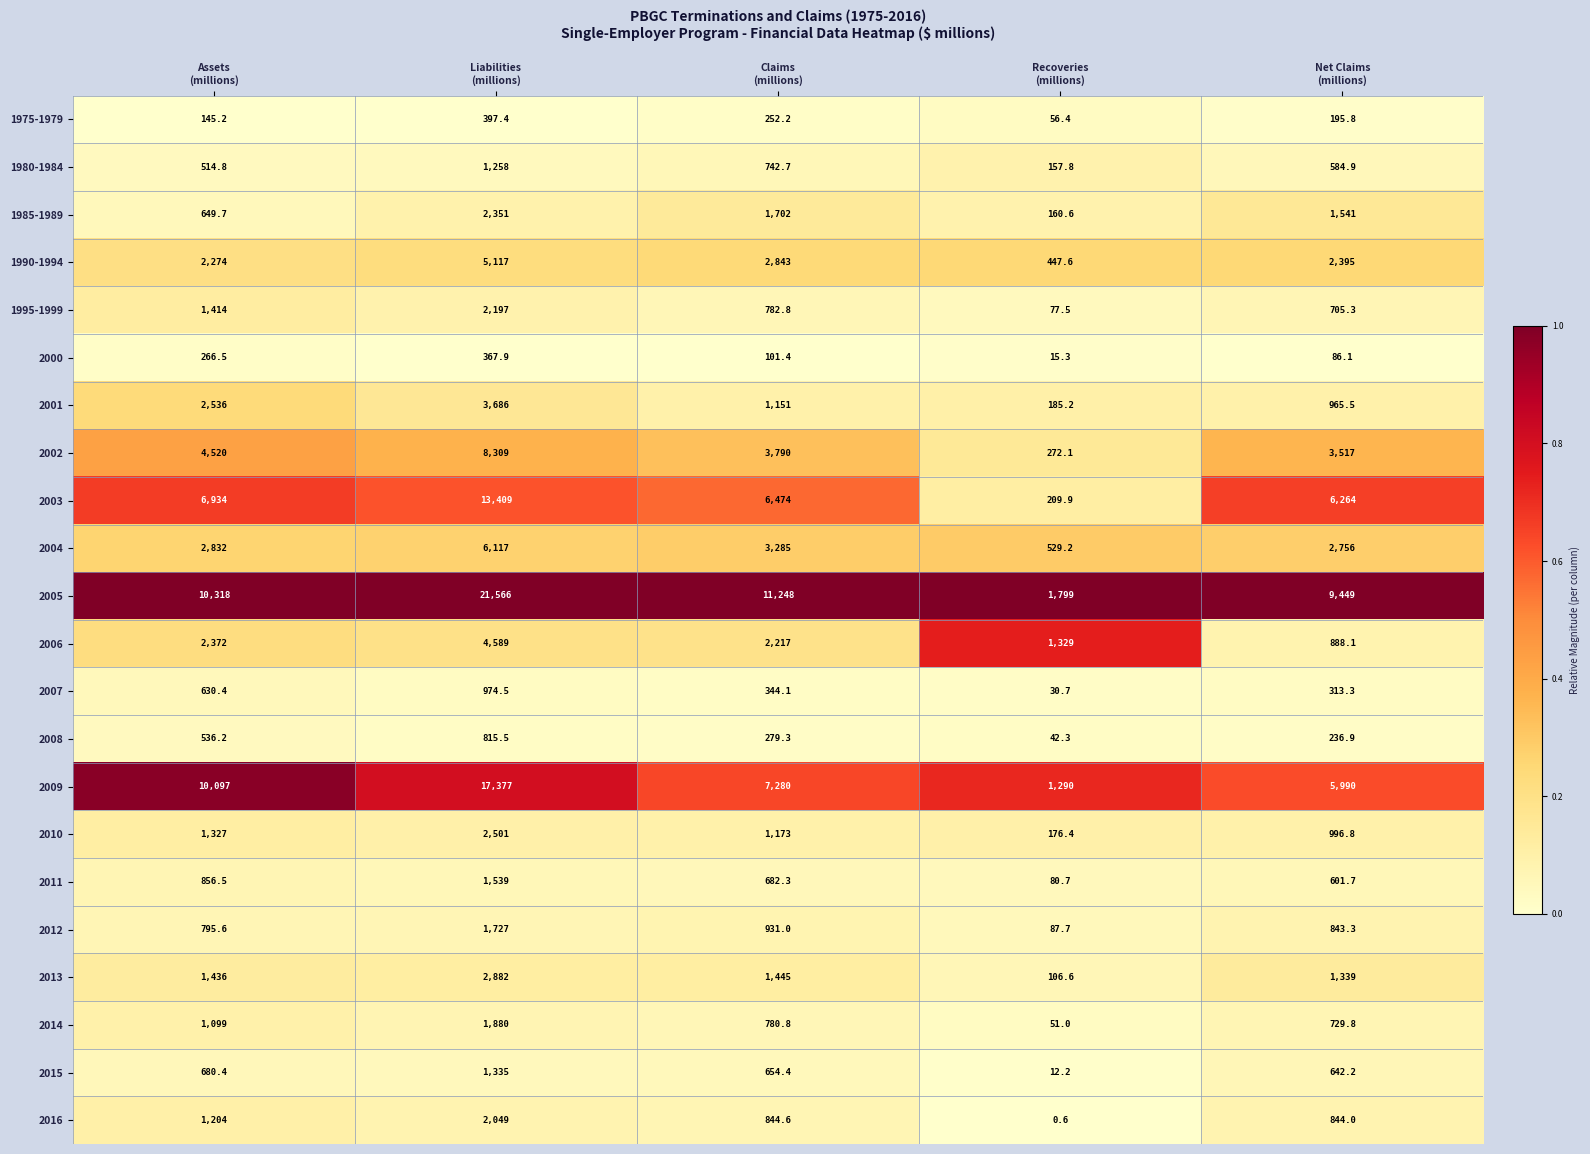

Which series changed the most between Liabilities
(millions) and Net Claims
(millions)?

2005